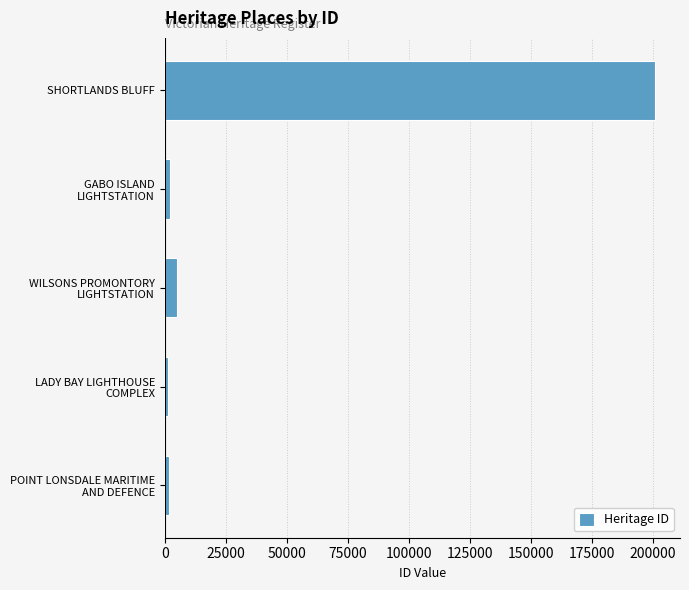

What is the average value?

42165